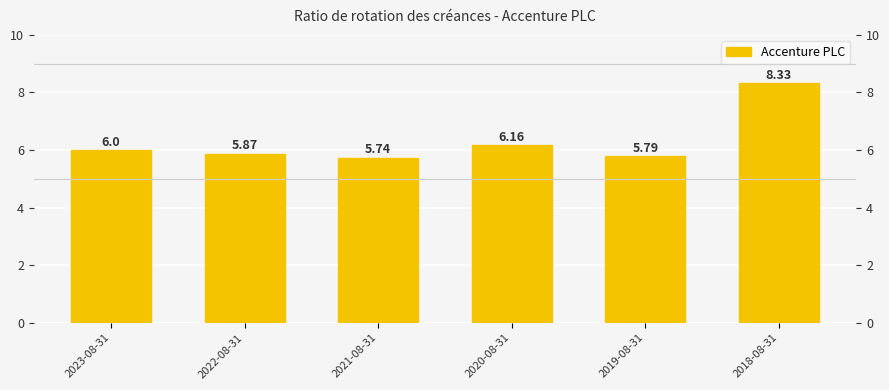

Approximately how many times larger is the value at 2019-08-31 compared to 2021-08-31?

1.0